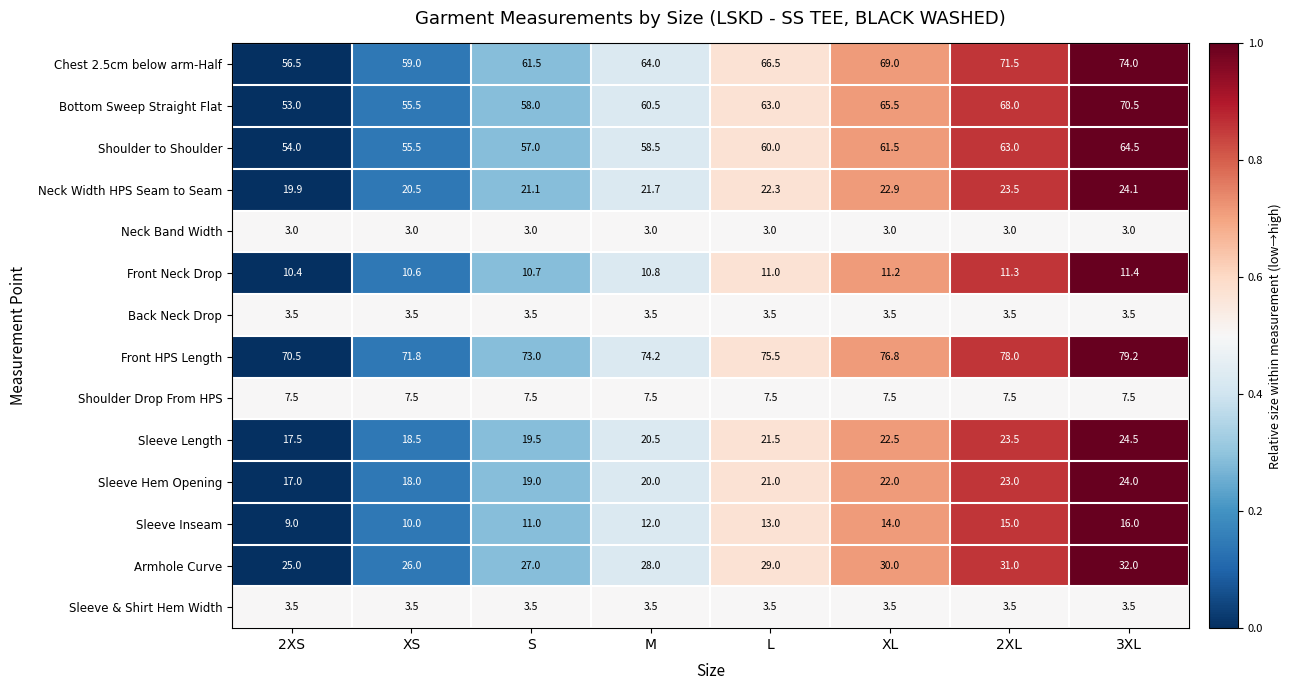

What is the sum of all Front Neck Drop values?

87.4